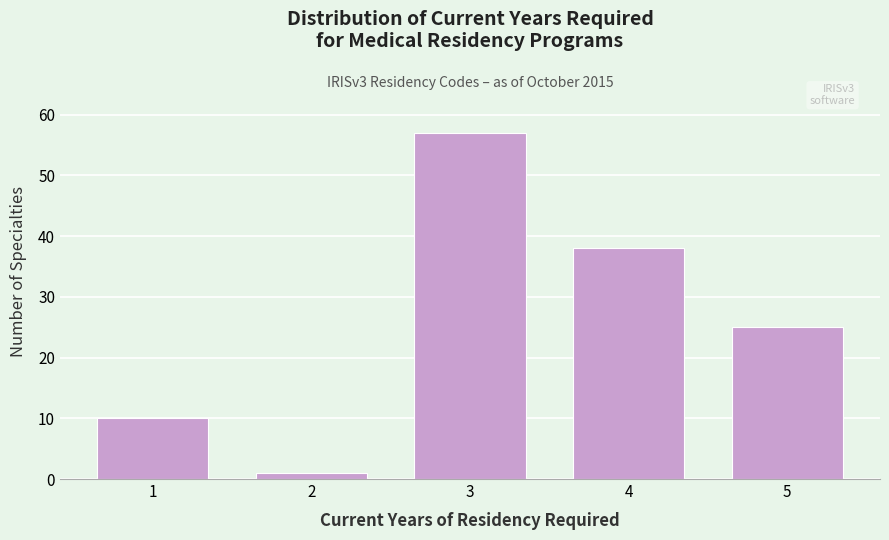

Reading left to right, what are all the values shown in this chart?

1=10	2=1	3=57	4=38	5=25